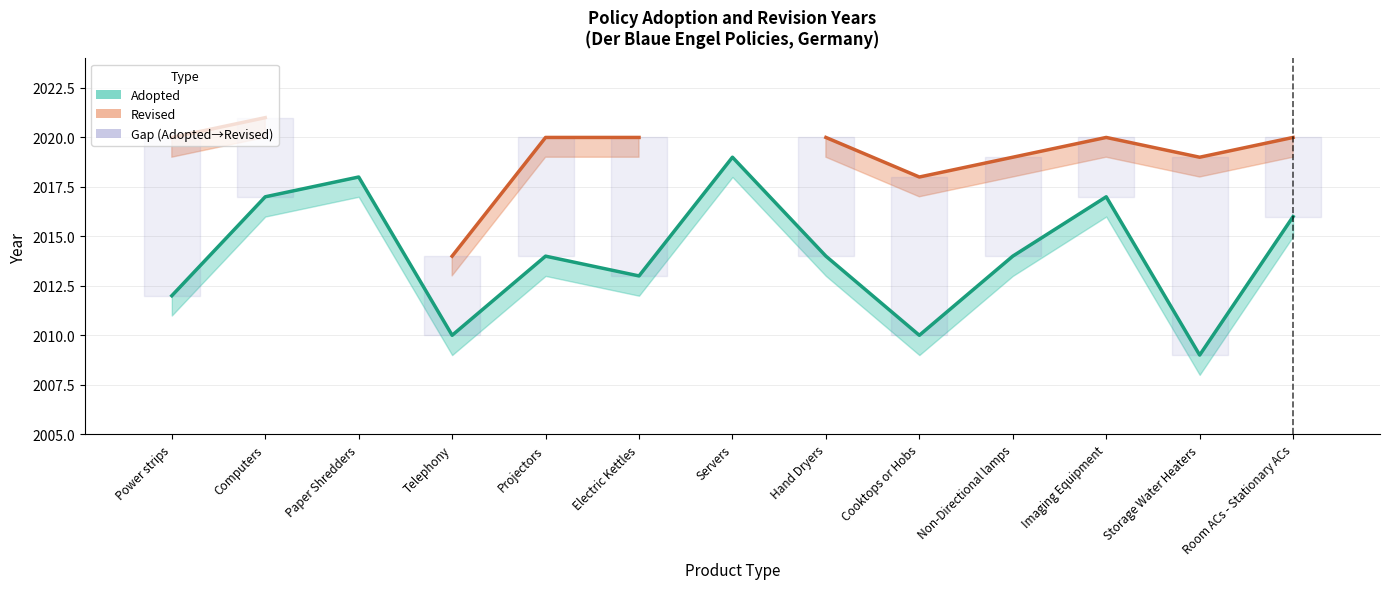

What is the difference between the maximum and minimum values?

10